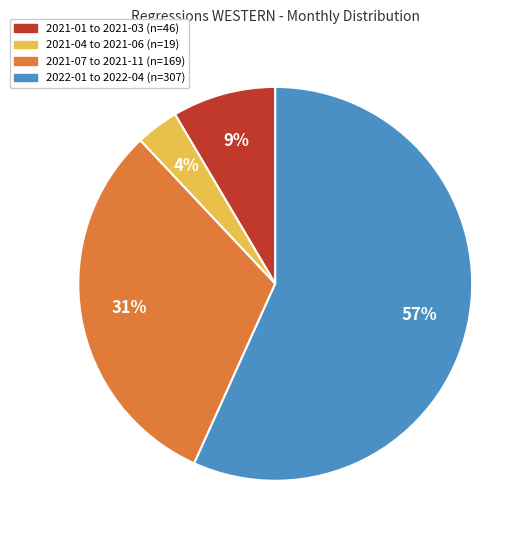

Is there a majority slice in this chart?

Yes